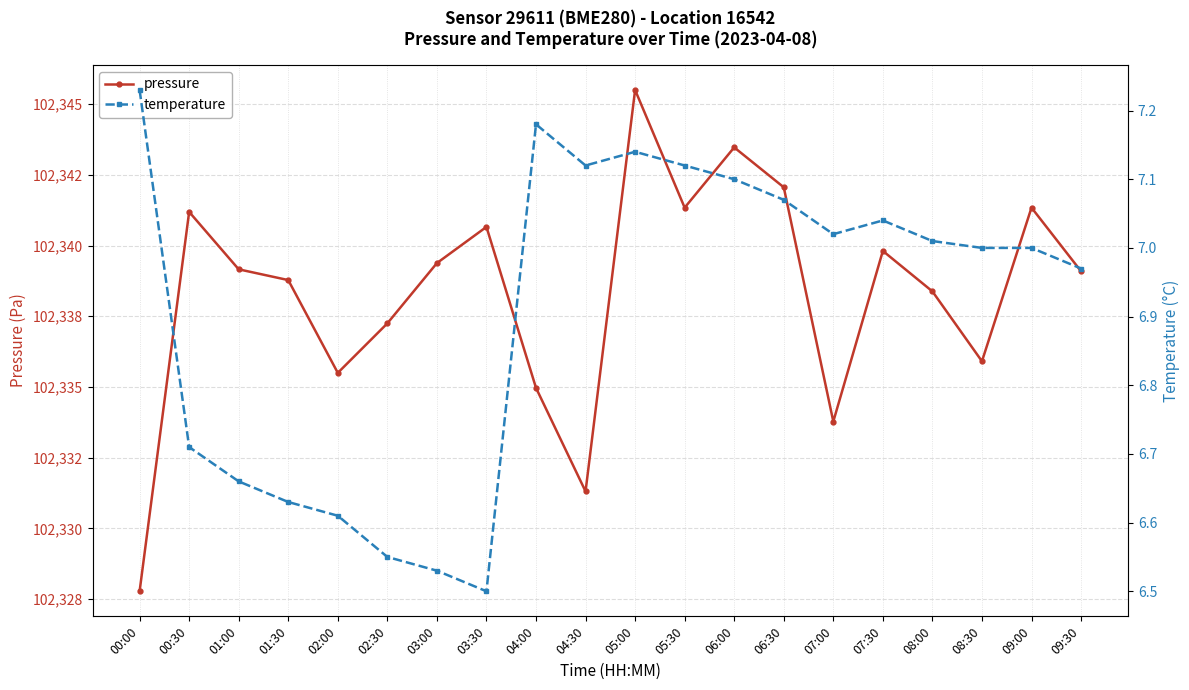

True or false: pressure has a value of 102327.8 at 00:00.

True